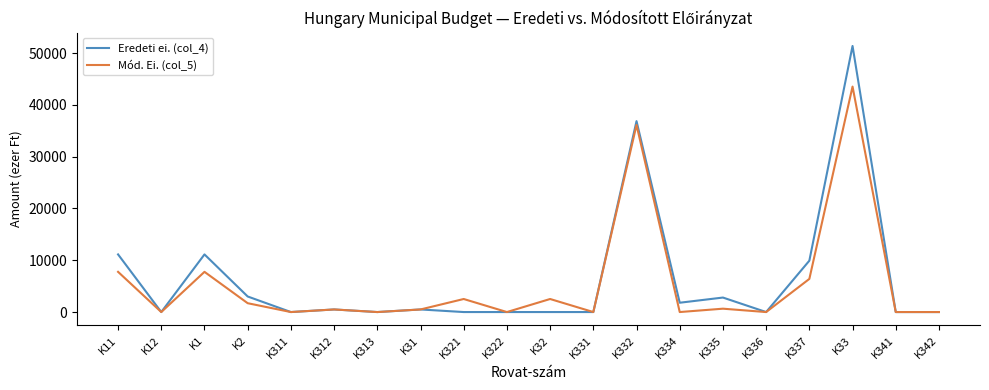

Is it true that Mód. Ei. (col_5) equals 20352 at K322?

False